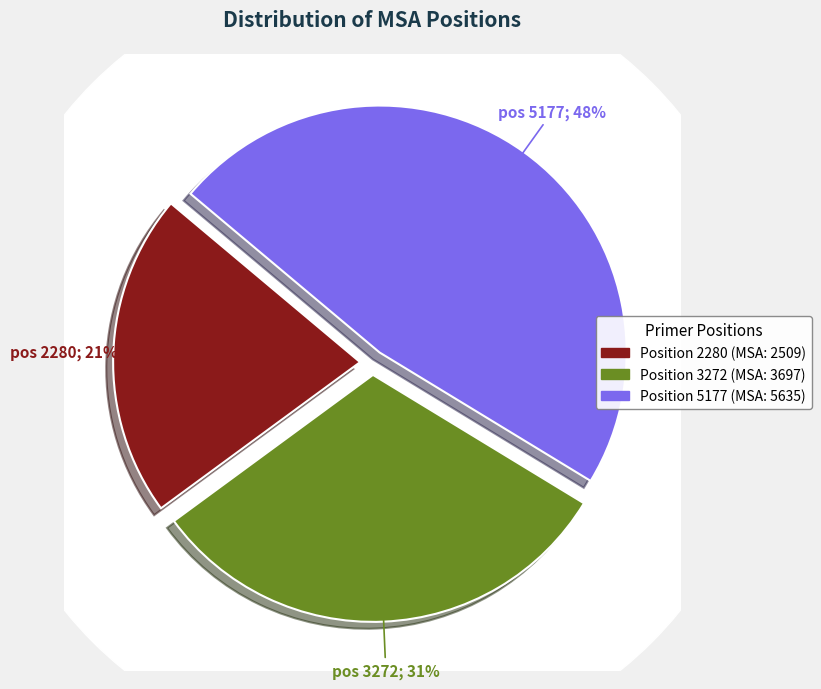

Which slice is the smallest?

2280